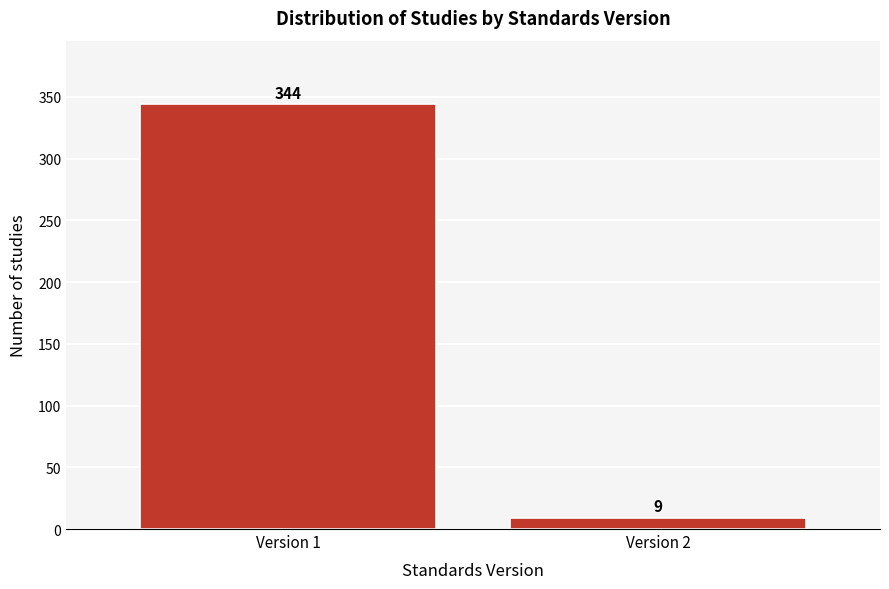

Reading left to right, transcribe all the data shown in this chart.

Version 1=344	Version 2=9